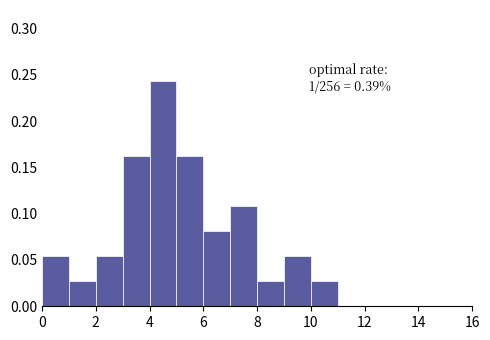

Over which range of the x-axis is the bar tallest?

4 to 5